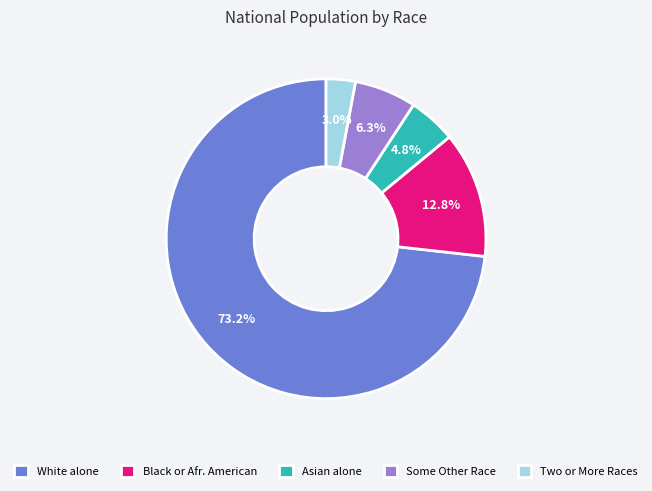

Does any single category account for the majority?

Yes